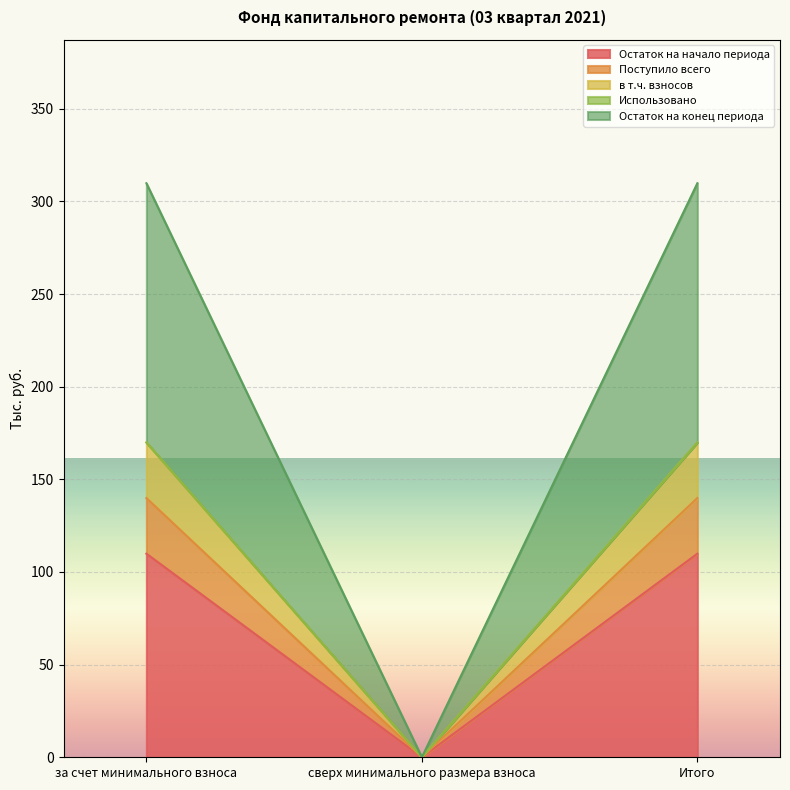

True or false: в т.ч. взносов has a value of 79.1 at за счет минимального взноса.

False